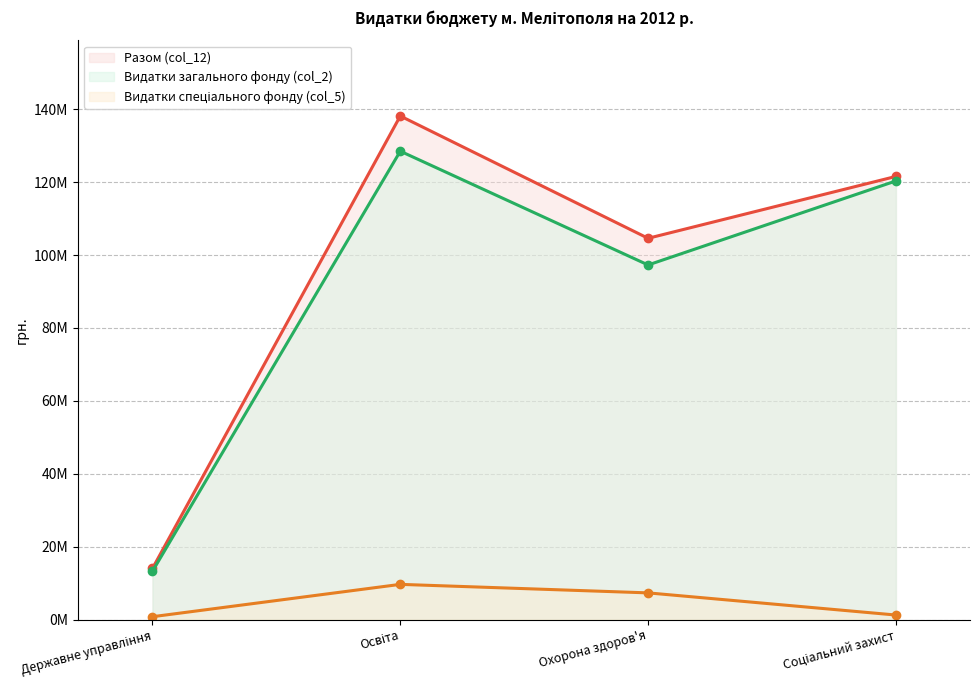

Between Державне управління and Соціальний захист, which series saw the biggest shift?

Разом (col_12)